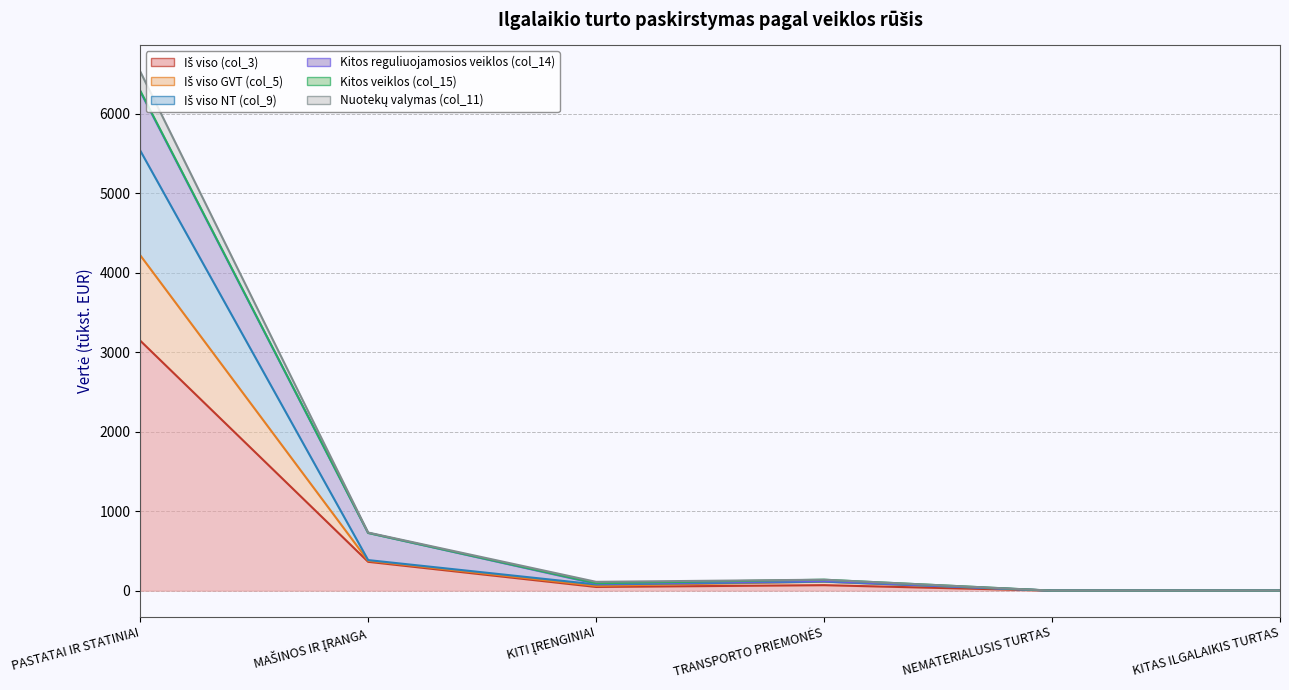

Does the chart display data point markers on the line(s)?

No